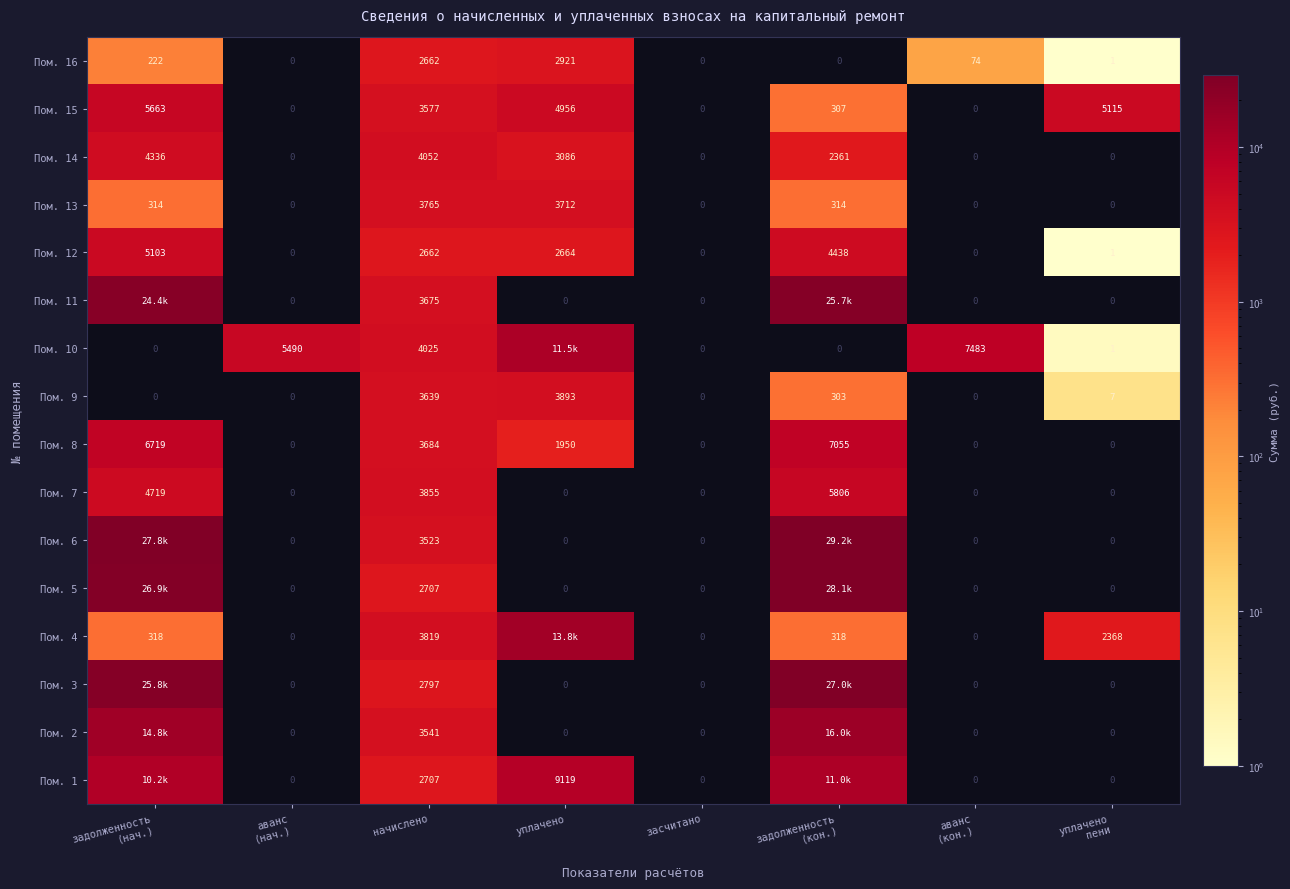

Where does the Пом. 15 series first go above 3576?

задолженность (нач.)